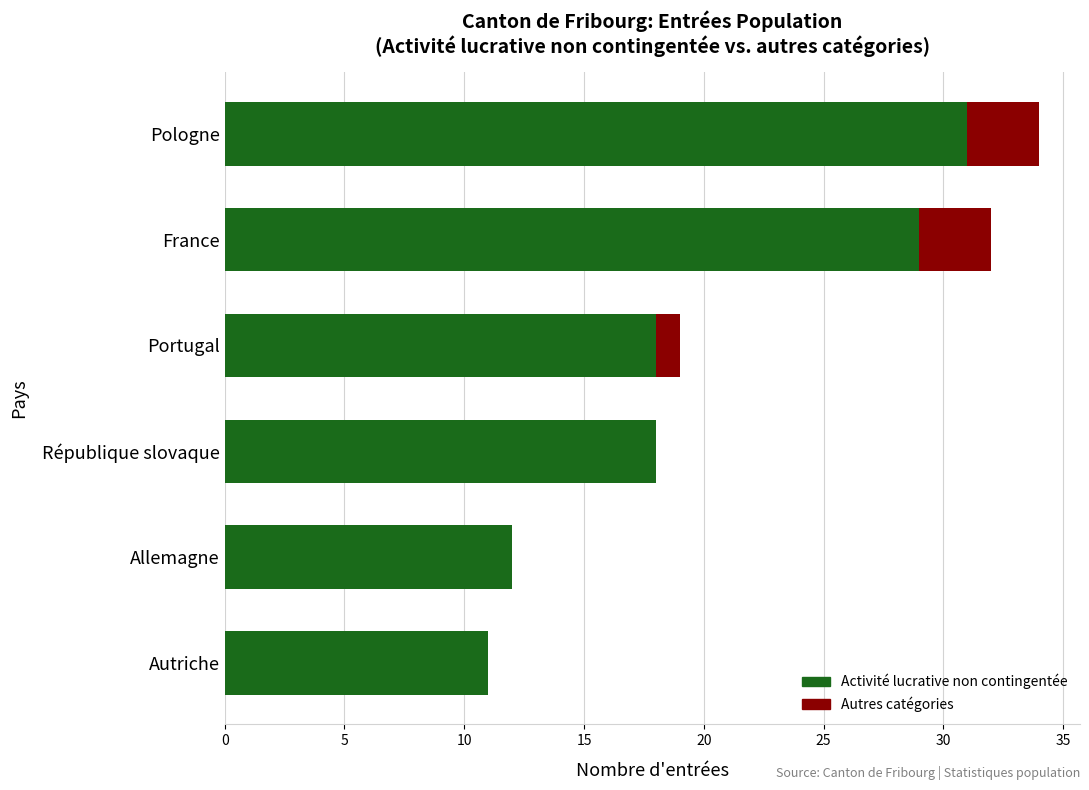

What is the total value across all series at Autriche?

11